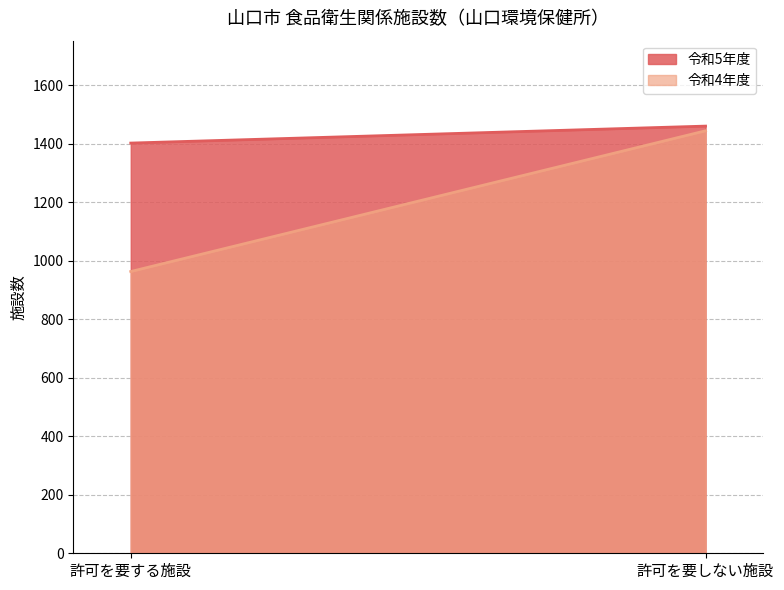

What is the sum of the 令和4年度 values at 許可を要しない施設 and 許可を要する施設?

2407